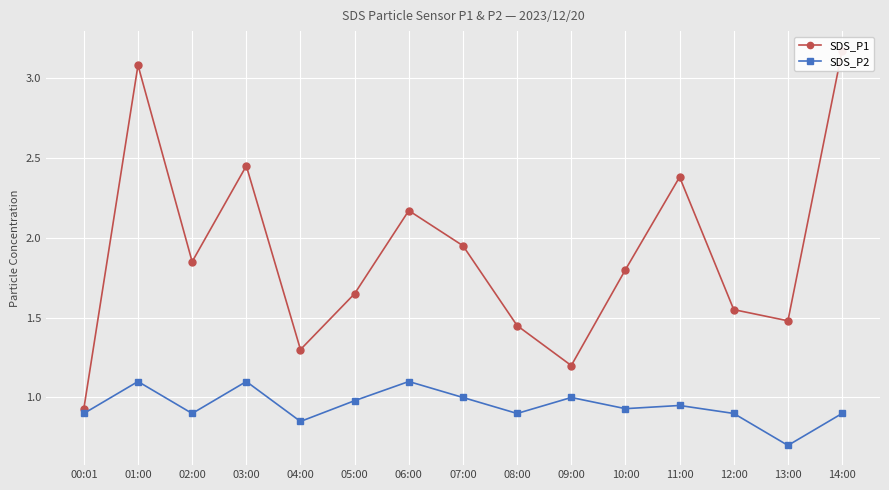

True or false: SDS_P2 and SDS_P1 cross at least once.

False